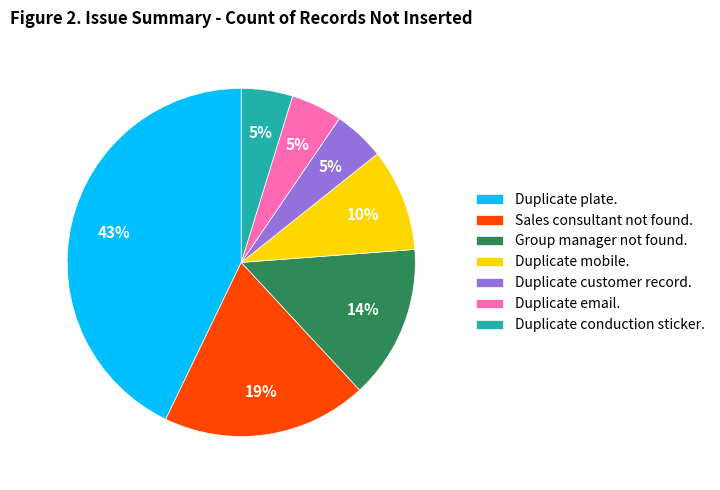

Combined, do Group manager not found. and Duplicate customer record. account for over 50%?

No